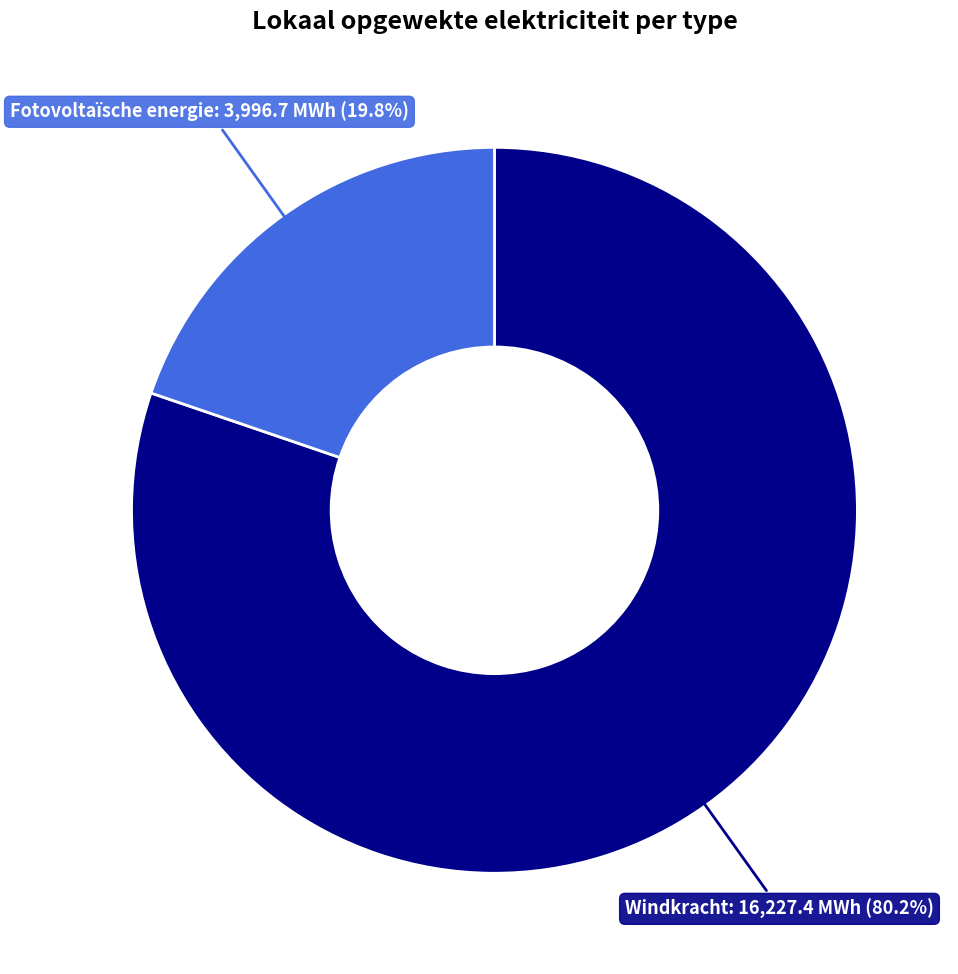

How many segments does this pie chart have?

2